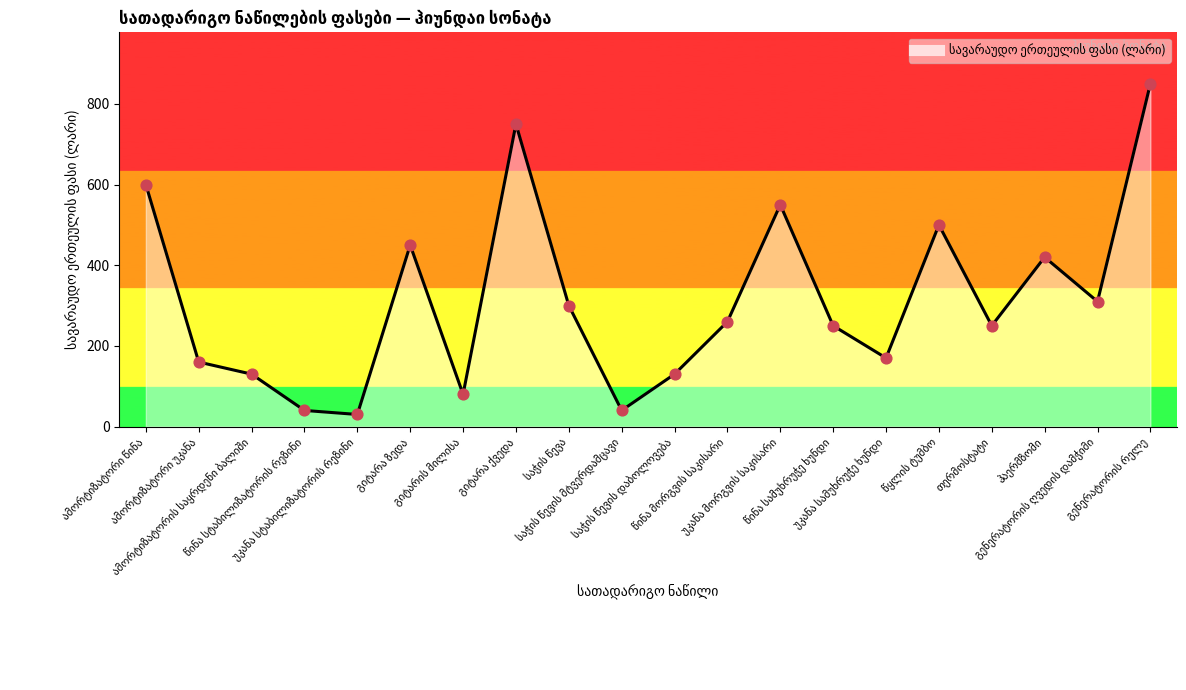

What is the difference between the maximum and minimum values?

820